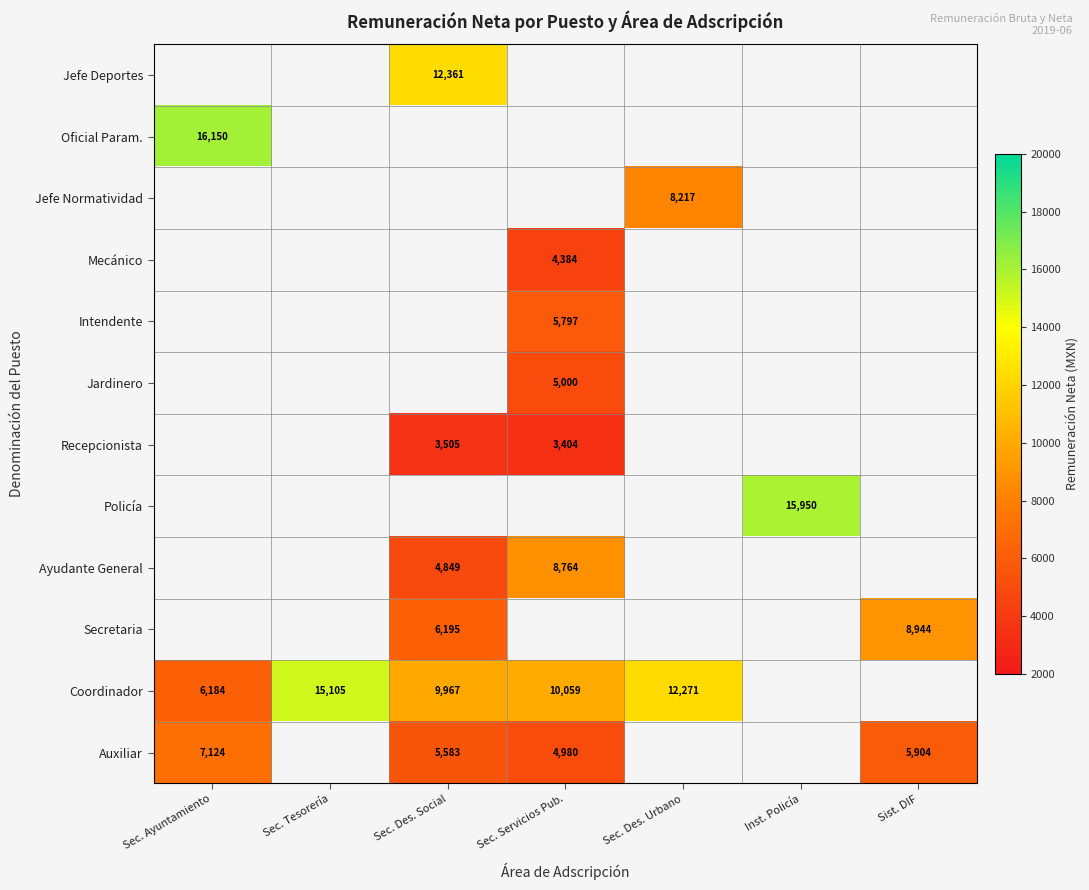

Count the number of categories in the chart.

7